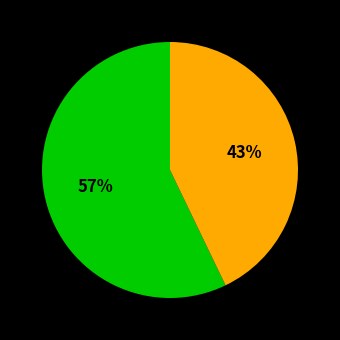

Does any single category account for the majority?

Yes